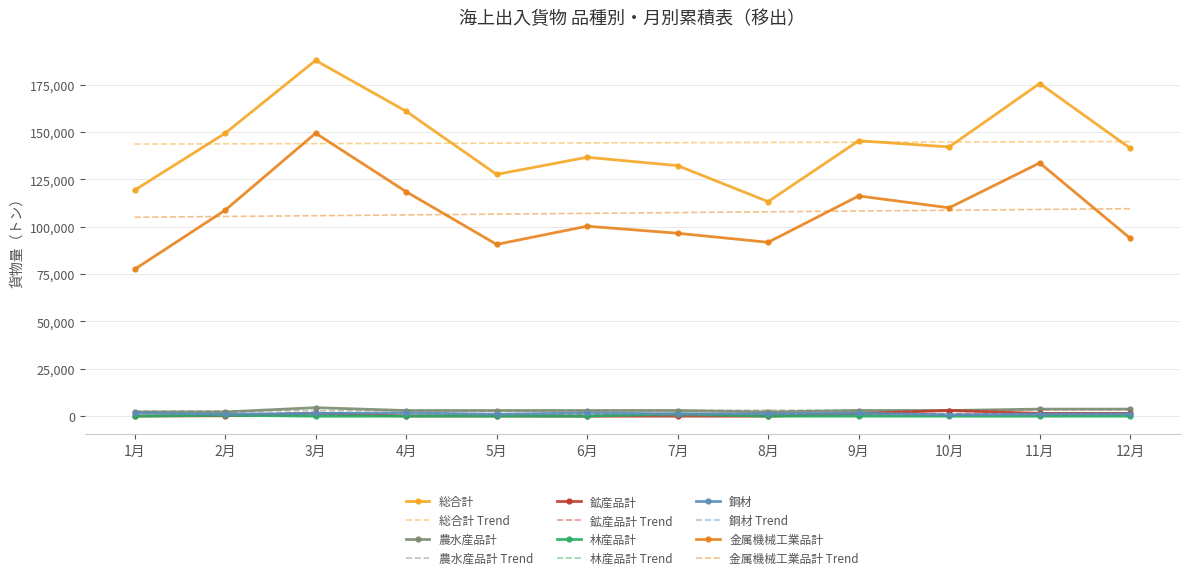

Reading right to left, list all the values displayed in this chart.

総合計: 12月=141446	11月=175638	10月=142151	9月=145420	8月=113279	7月=132280	6月=136699	5月=127645	4月=160987	3月=187829	2月=149354	1月=119307
農水産品計: 12月=3750	11月=3750	10月=3000	9月=3000	8月=2250	7月=3000	6月=3000	5月=3000	4月=3000	3月=4500	2月=2250	1月=2250
鉱産品計: 12月=1500	11月=1500	10月=3000	9月=1400	8月=0	7月=0	6月=0	5月=101	4月=101	3月=1603	2月=202	1月=101
林産品計: 12月=10	11月=0	10月=0	9月=20	8月=0	7月=1284	6月=10	5月=40	4月=0	3月=0	2月=510	1月=0
鋼材: 12月=1203	11月=1083	10月=717	9月=1576	8月=1313	7月=1196	6月=1742	5月=1030	4月=1729	3月=1460	2月=1016	1月=1783
金属機械工業品計: 12月=93922	11月=133703	10月=110023	9月=116280	8月=91811	7月=96580	6月=100302	5月=90693	4月=118528	3月=149407	2月=108724	1月=77531